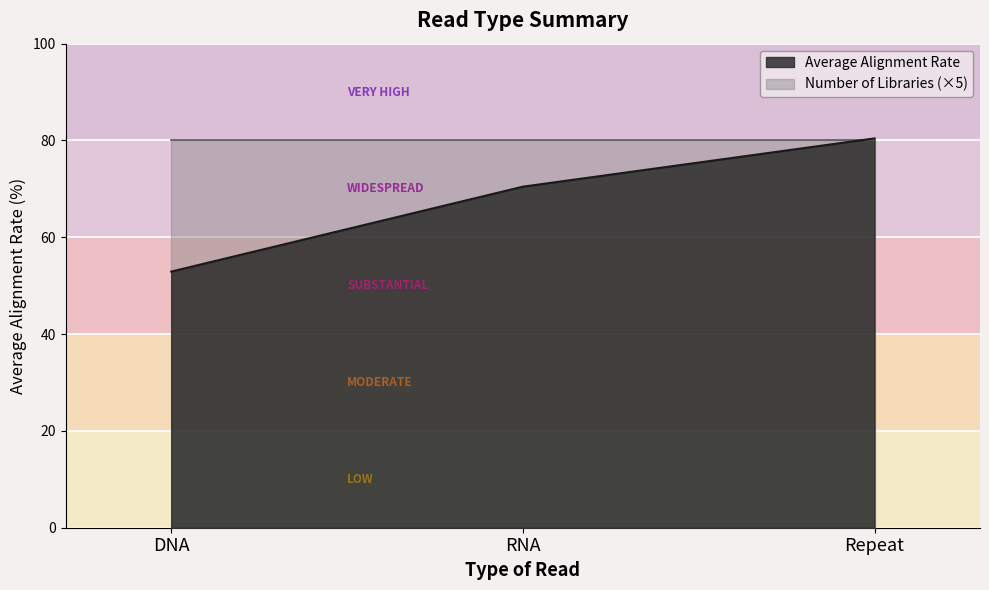

How many lines are shown in the chart?

2